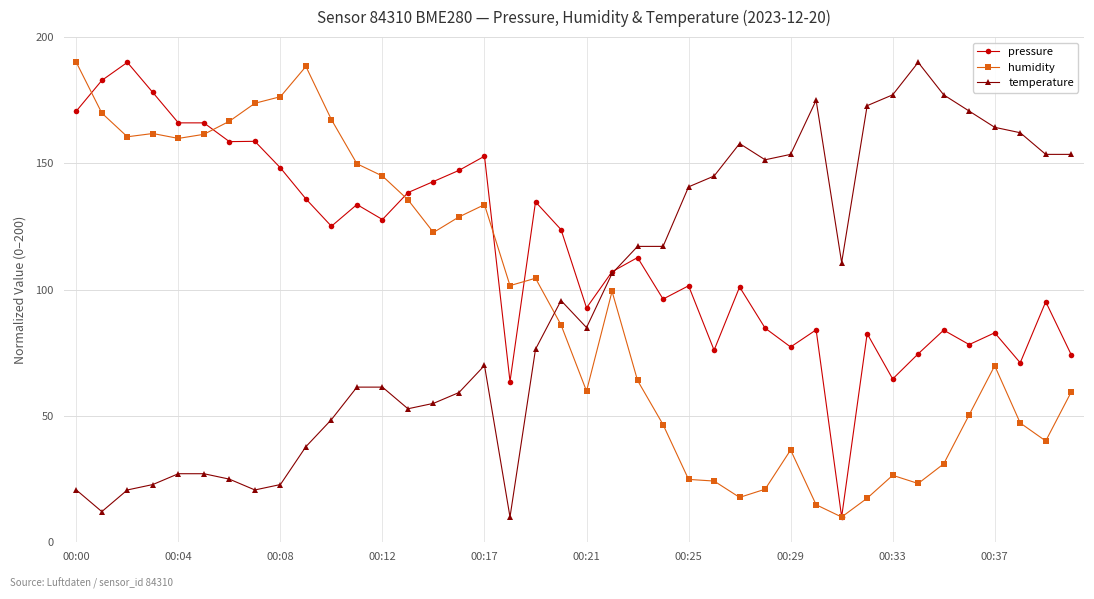

What is the greatest value displayed?

190.0